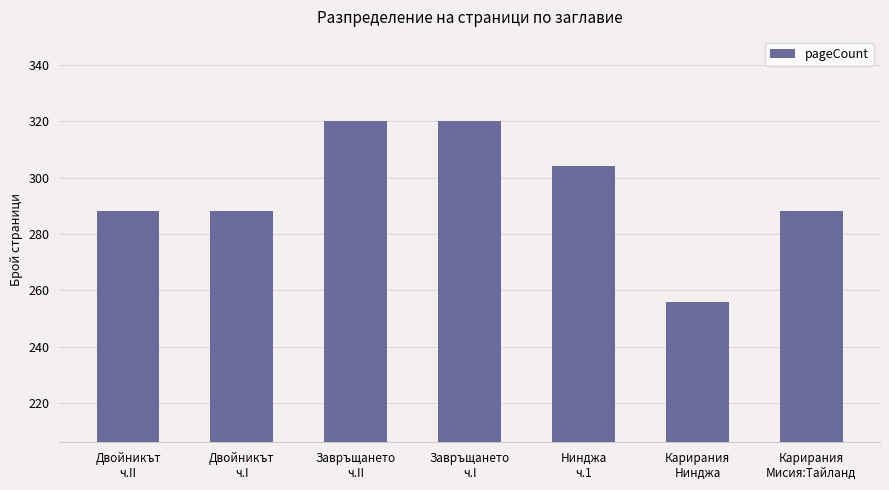

What is the label of the 4th bar from the right?

Завръщането
ч.I